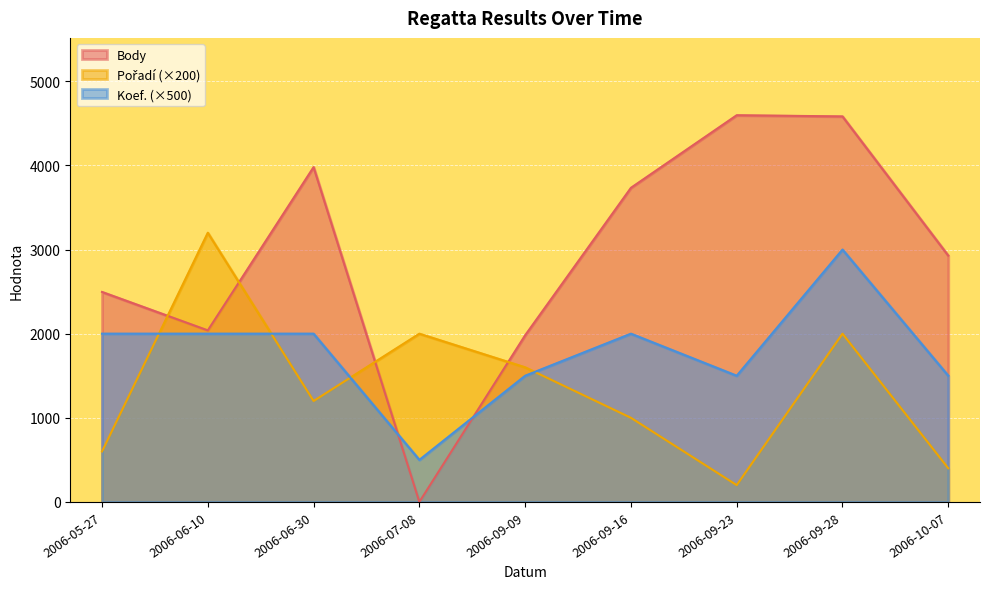

Is the value of Pořadí at 2006-09-09 greater than the value of Body at 2006-05-27?

No